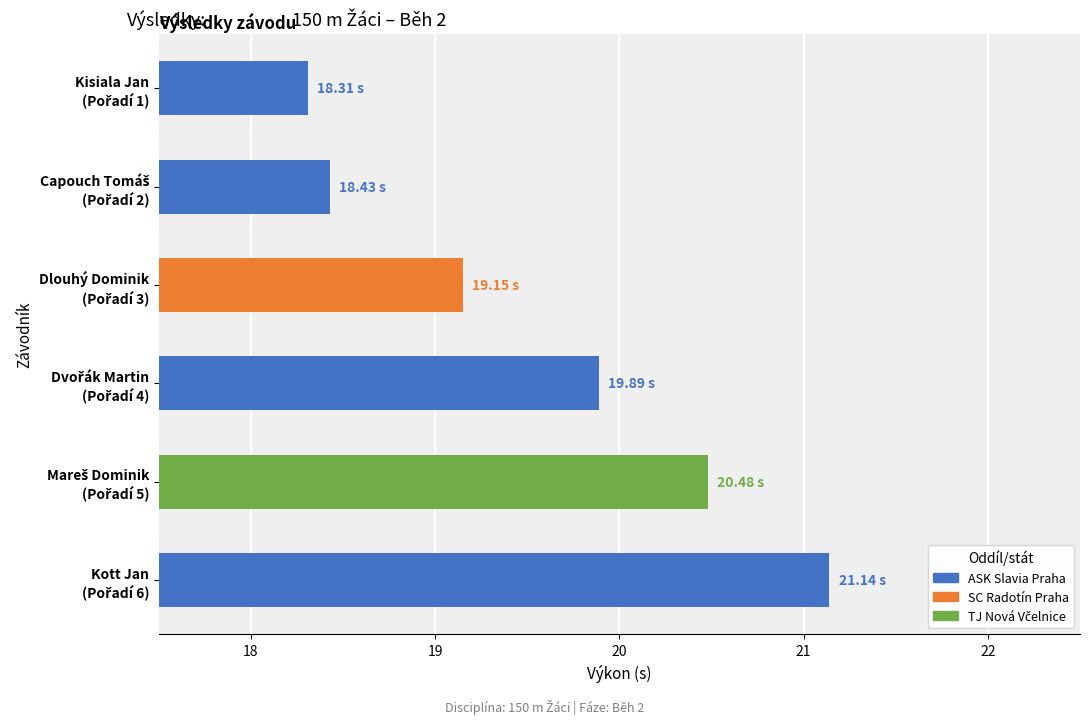

What is the difference between the maximum and minimum values?

2.8